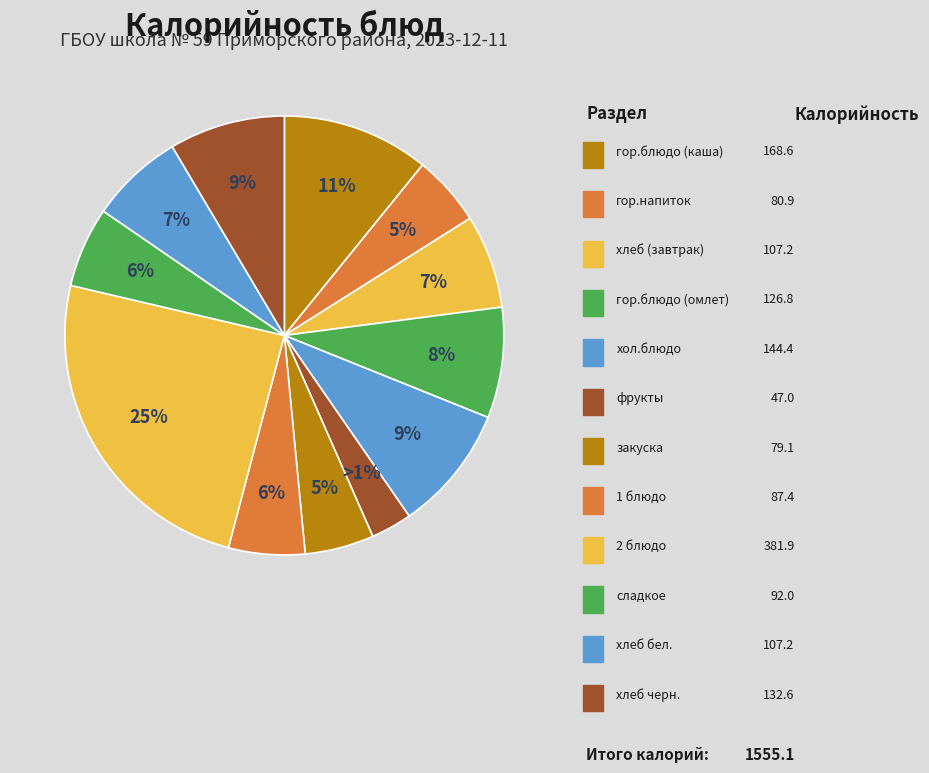

Combined, do КОФЕЙНЫЙ НАПИТОК С МОЛОКОМ and КАША ЖИДКАЯ МОЛОЧНАЯ ГРЕЧНЕВАЯ С МАСЛОМ account for over 50%?

No